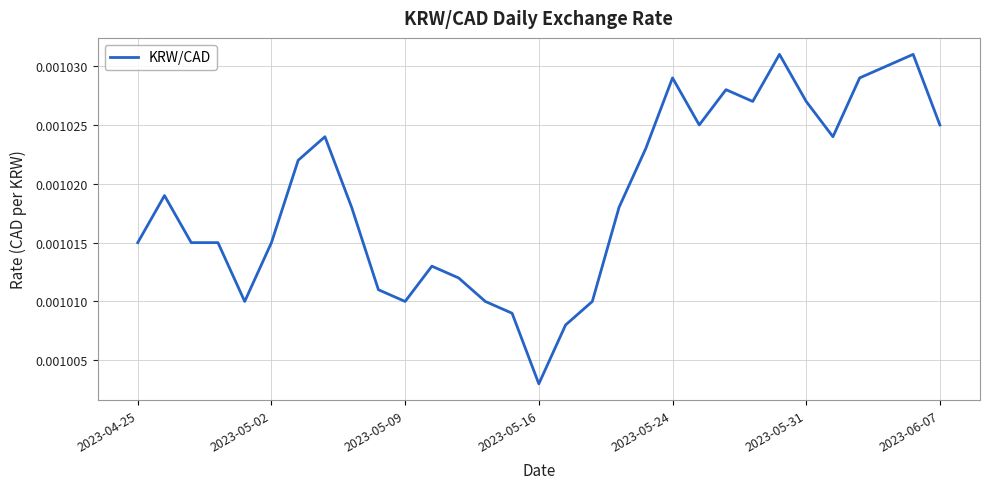

Count the number of data series in this chart.

1